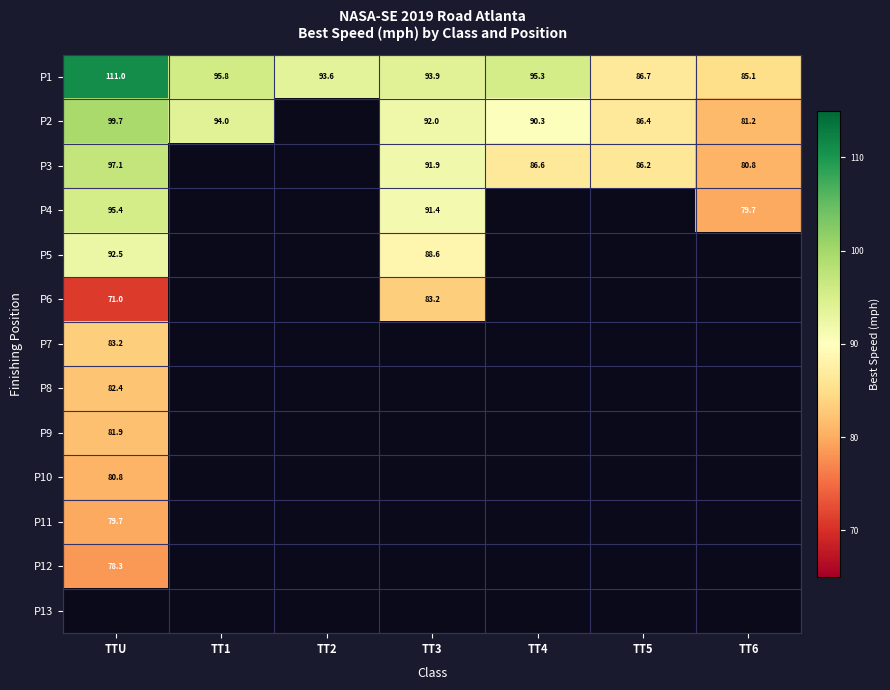

What is the difference between the P2 values at TT5 and TTU?

13.3